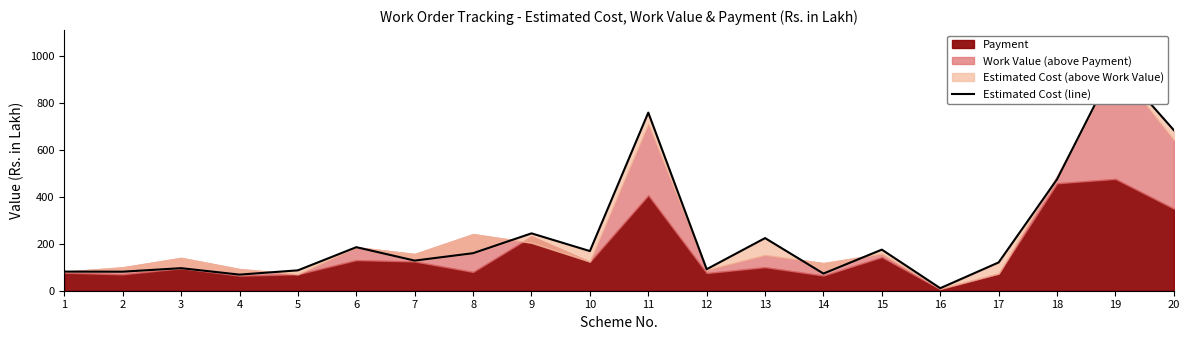

How many lines are shown in the chart?

1